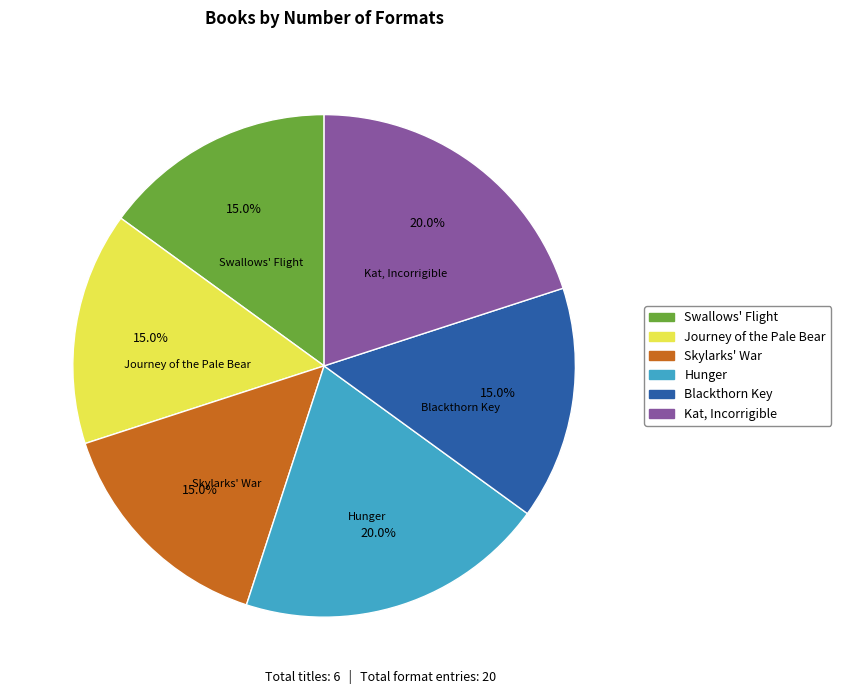

Does any single category account for the majority?

No